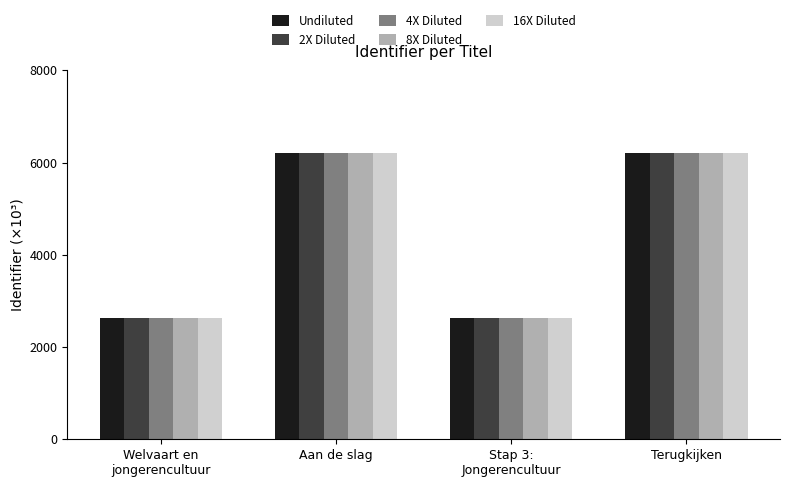

What is the highest value of the 4X Diluted series?

6201.5